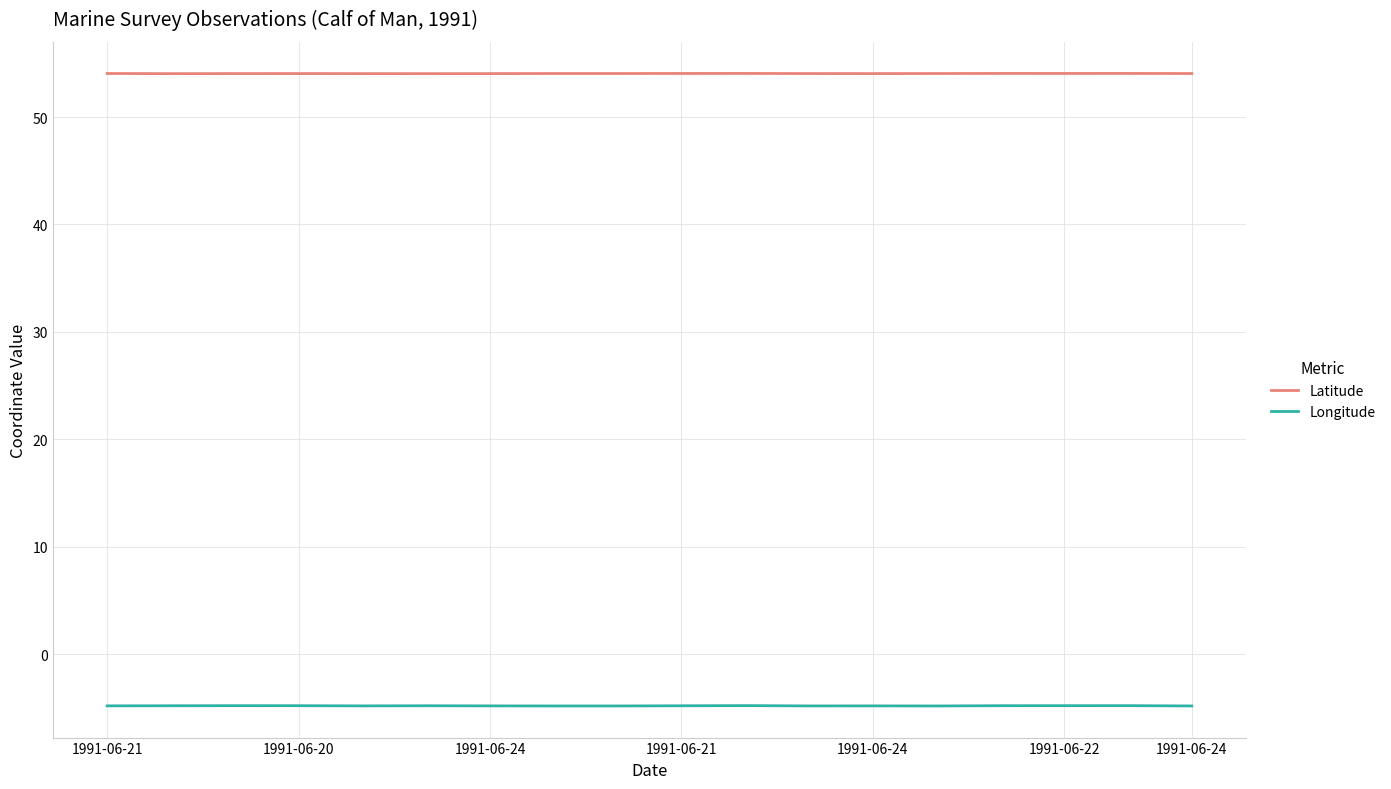

Which series has the largest total across all categories?

Latitude